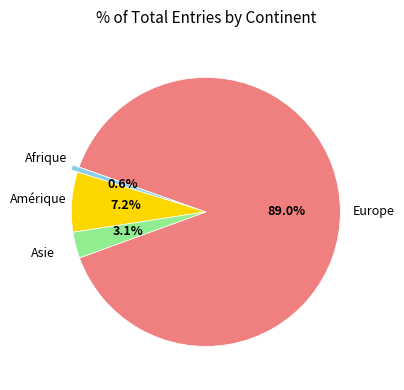

Does any single category account for the majority?

Yes